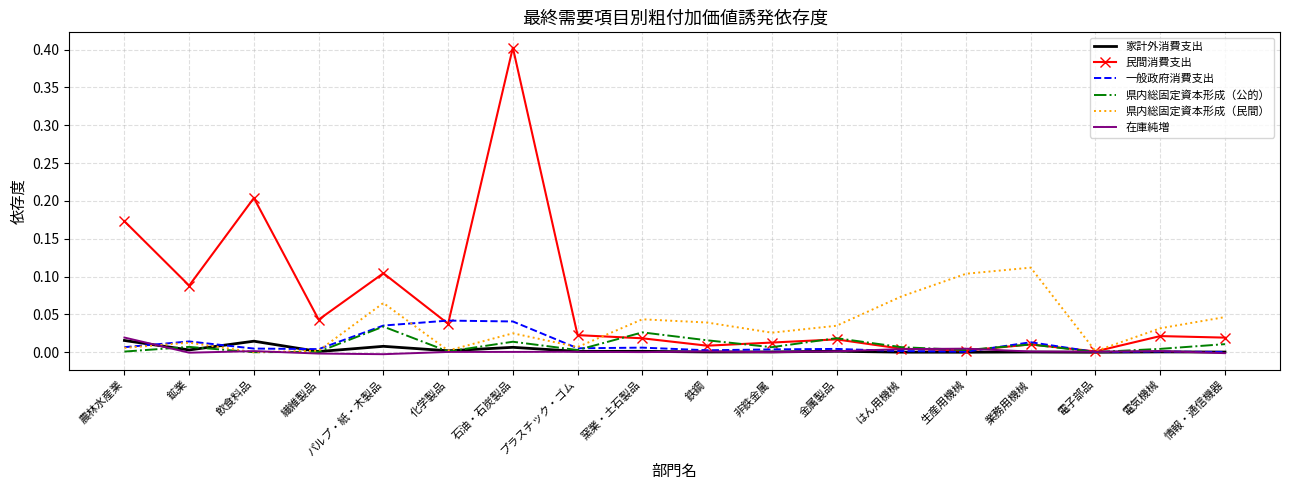

Which series has the largest range (max minus min)?

民間消費支出